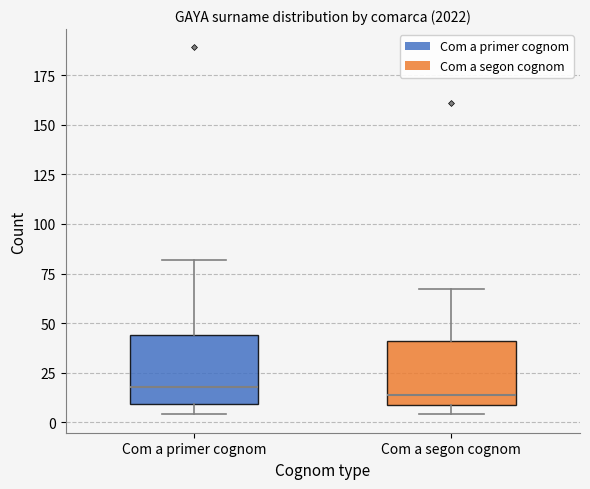

Where is the upper edge of the box for Com a segon cognom on the y-axis? The values are not printed on the chart, so give them approximately, as read against the axis.

40